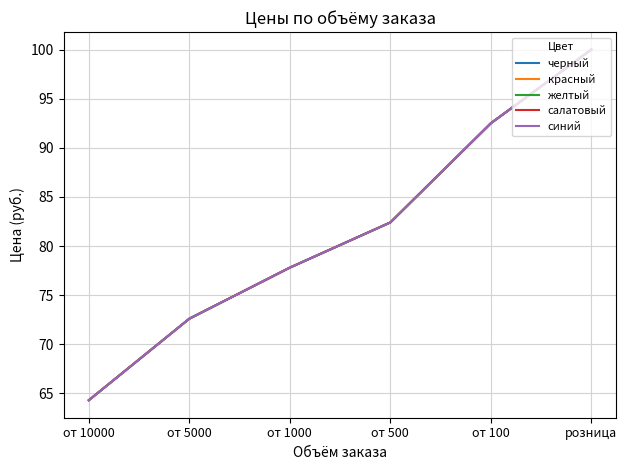

What is the difference between the second highest and minimum values in the желтый series?

28.2